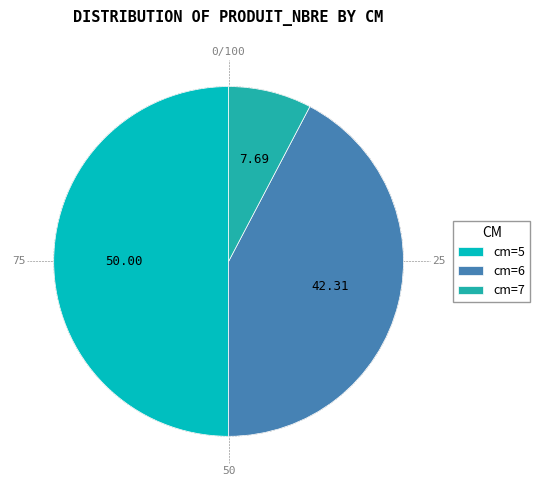

What is the largest slice in the pie chart?

5